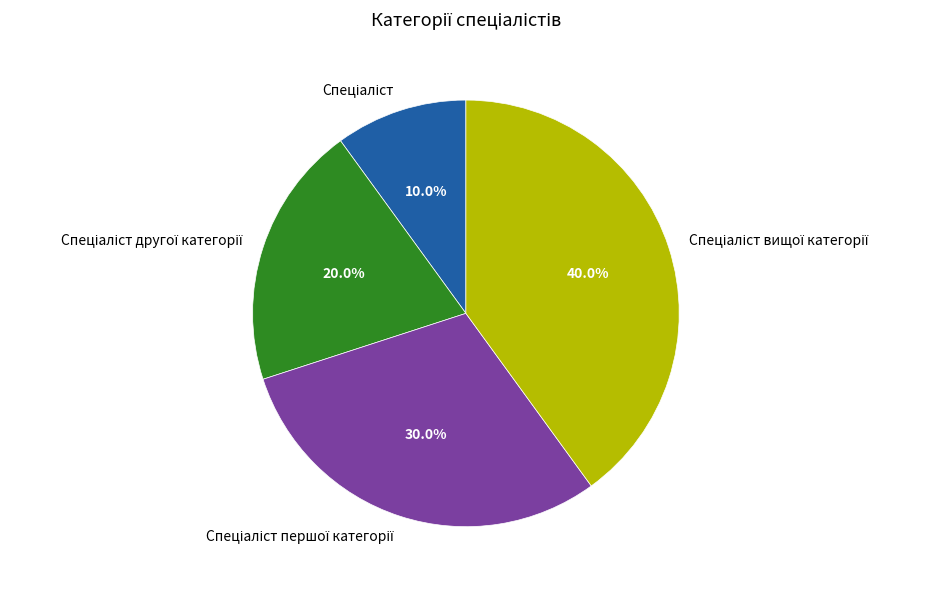

Does any single category account for the majority?

No